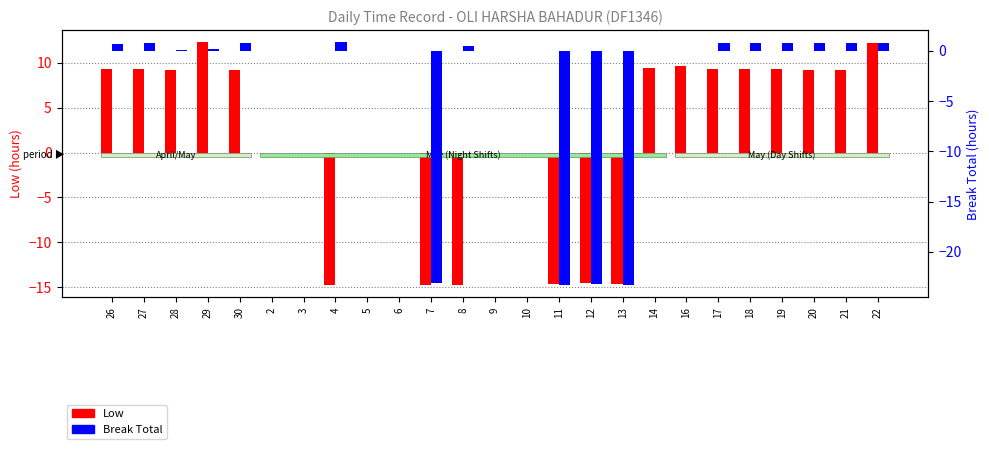

Does the chart contain stacked bars?

No